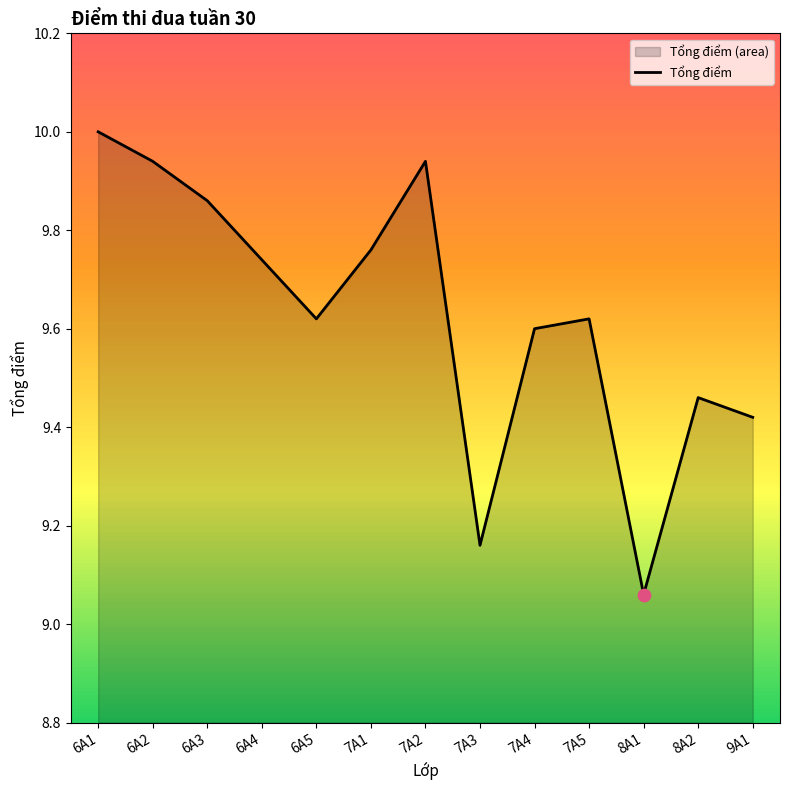

What is the ratio of the value at 6A3 to the value at 7A3?

1.1